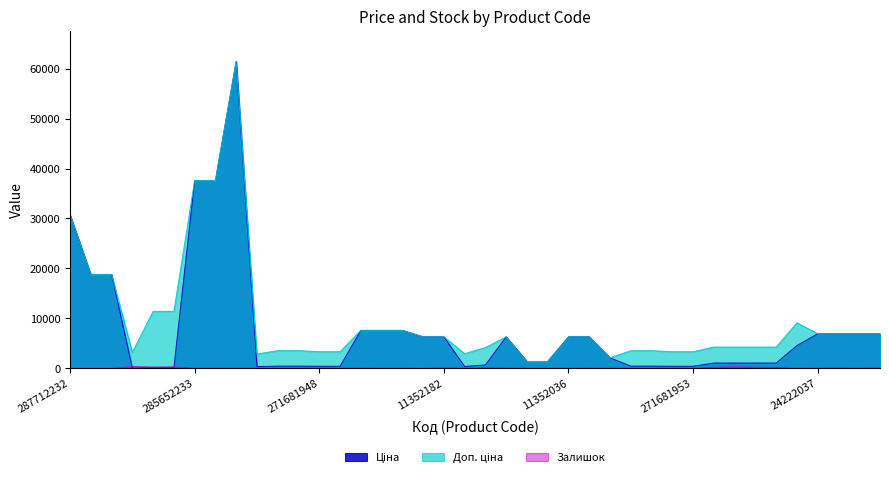

What is the maximum value shown in the chart?

61434.3